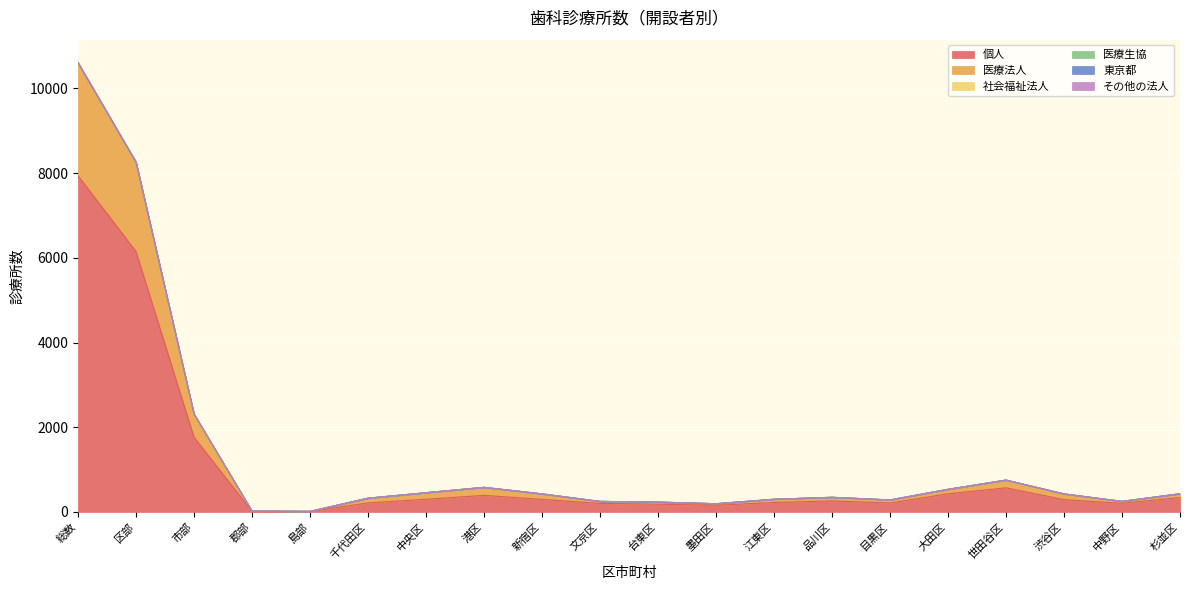

At which category does 医療法人 reach its first local peak?

港区